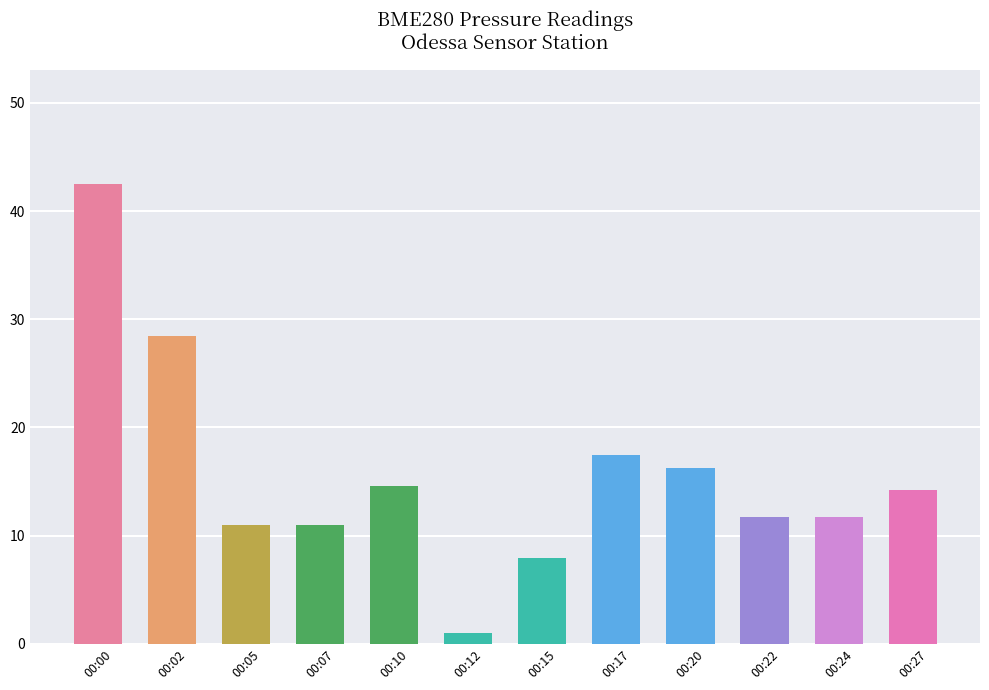

Where does the data first go above 14?

00:00